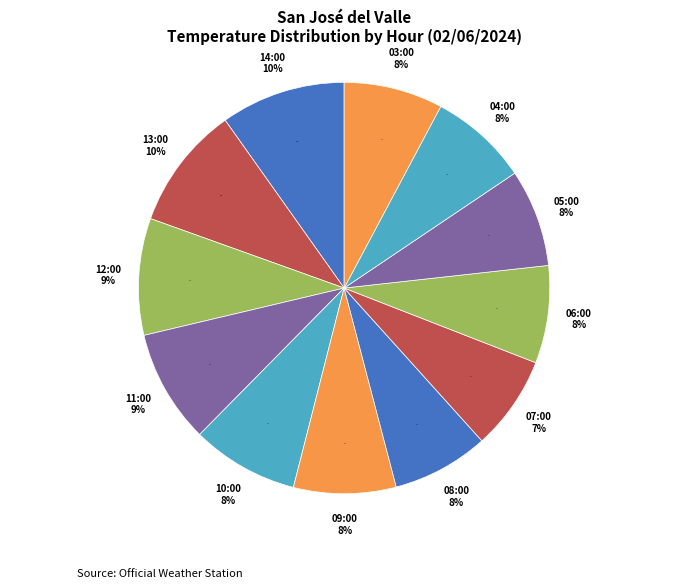

To the nearest percent, what percentage of the pie is 08:00?

8%